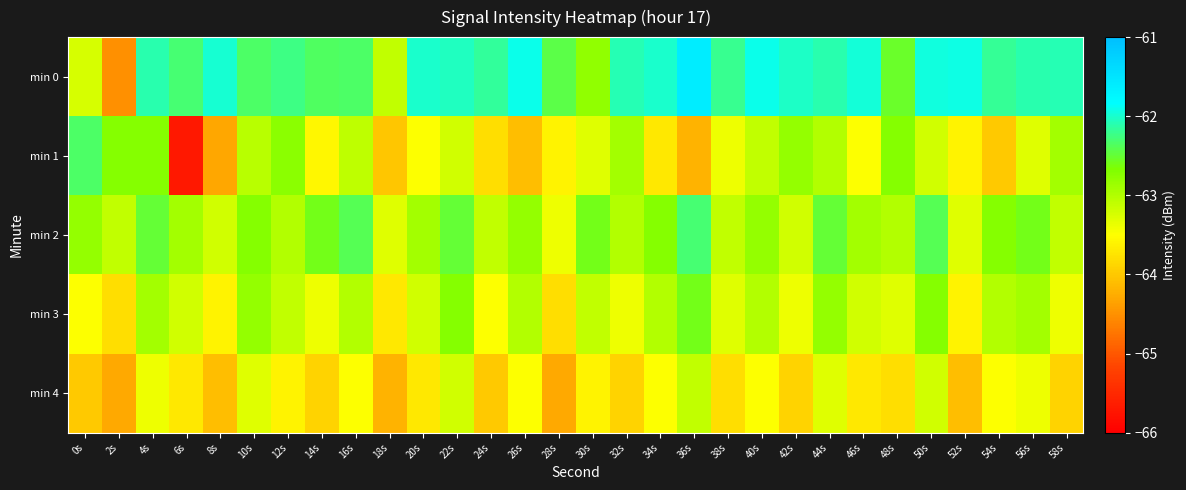

At which category does the chart reach its minimum across all series?

6s